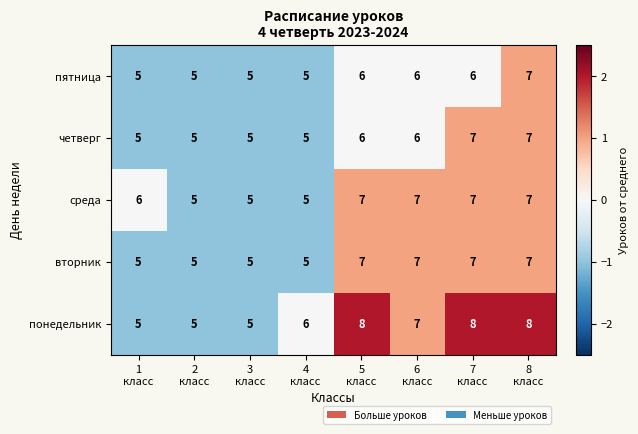

Count the number of categories in the chart.

8